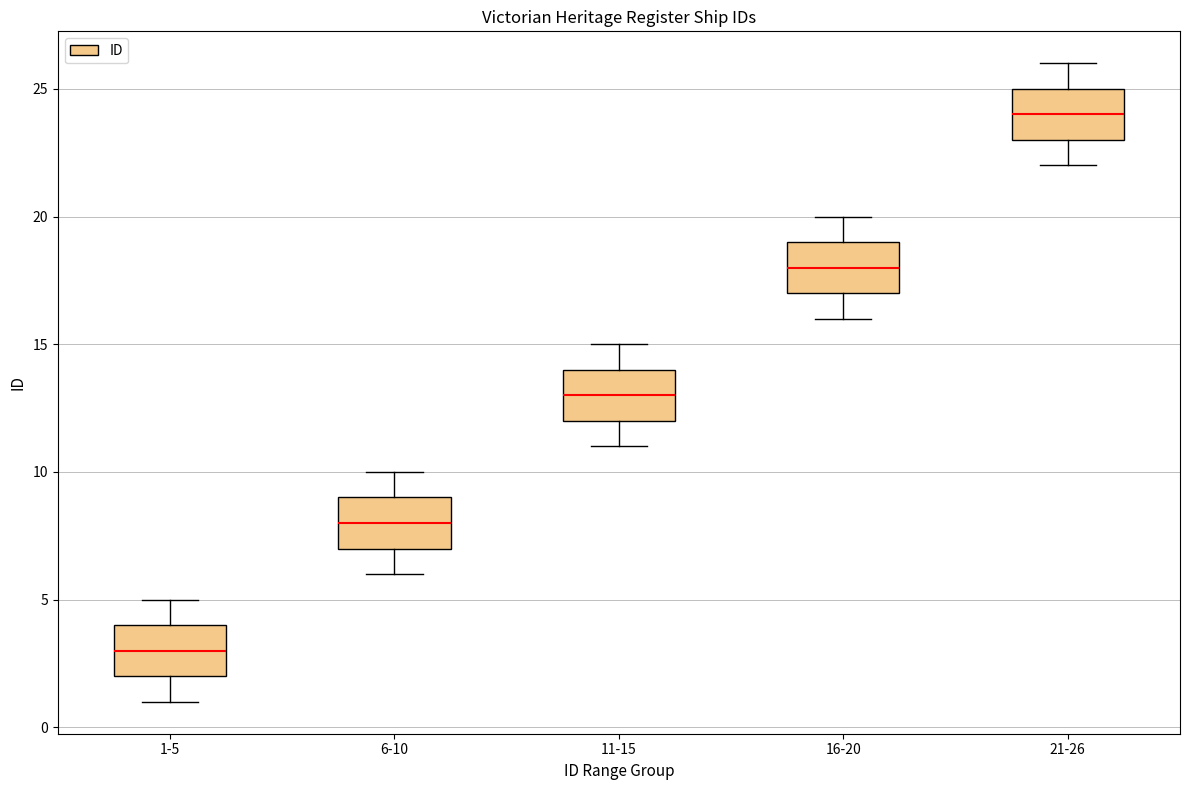

Where does the median line of the box for 21-26 sit on the y-axis? The values are not printed on the chart, so give them approximately, as read against the axis.

24